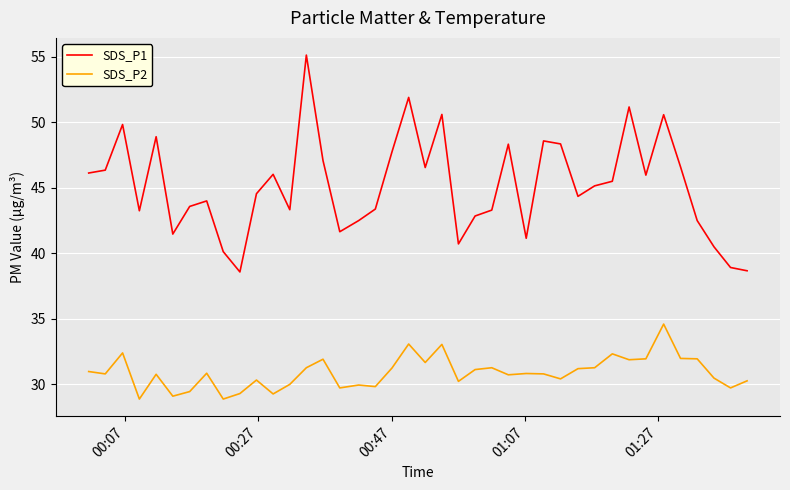

In SDS_P2, how many points are higher than both neighbors (excluding endpoints)?

12